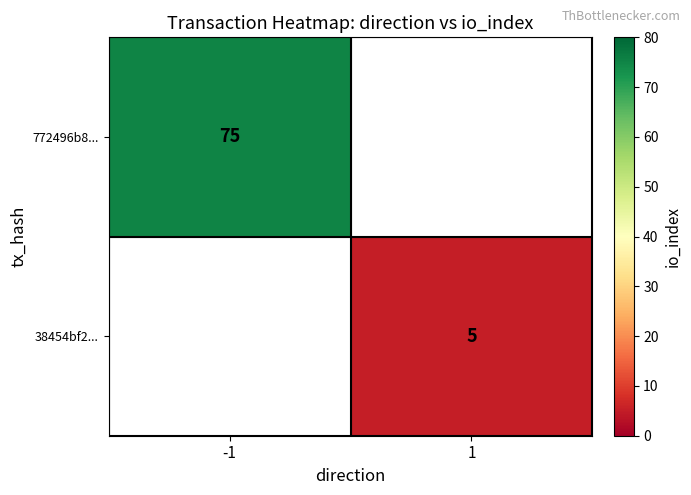

Is the value of 772496b8... at -1 greater than the value of 38454bf2... at 1?

Yes